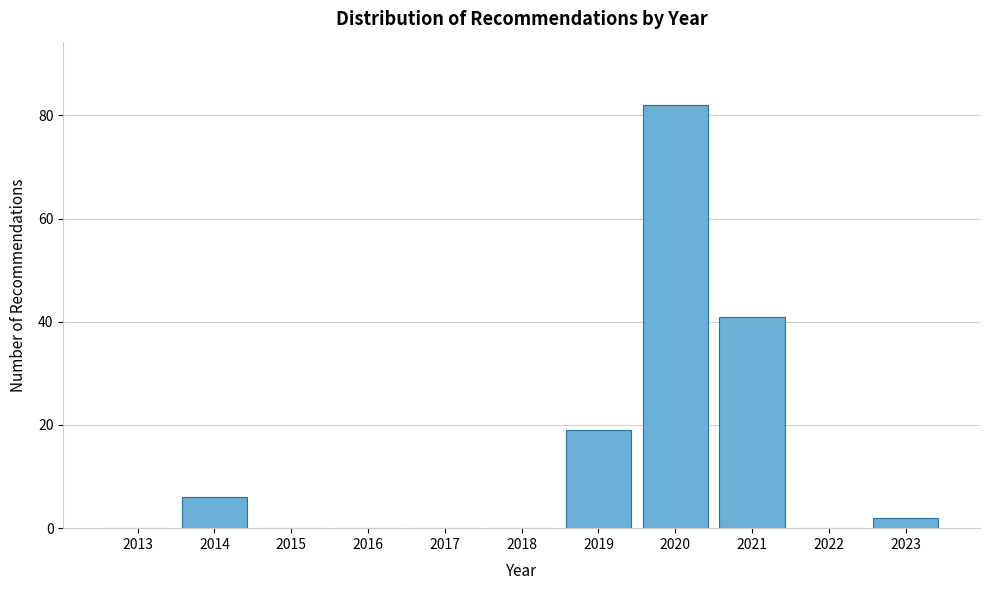

The value at 2015 is 0. True or false?

True